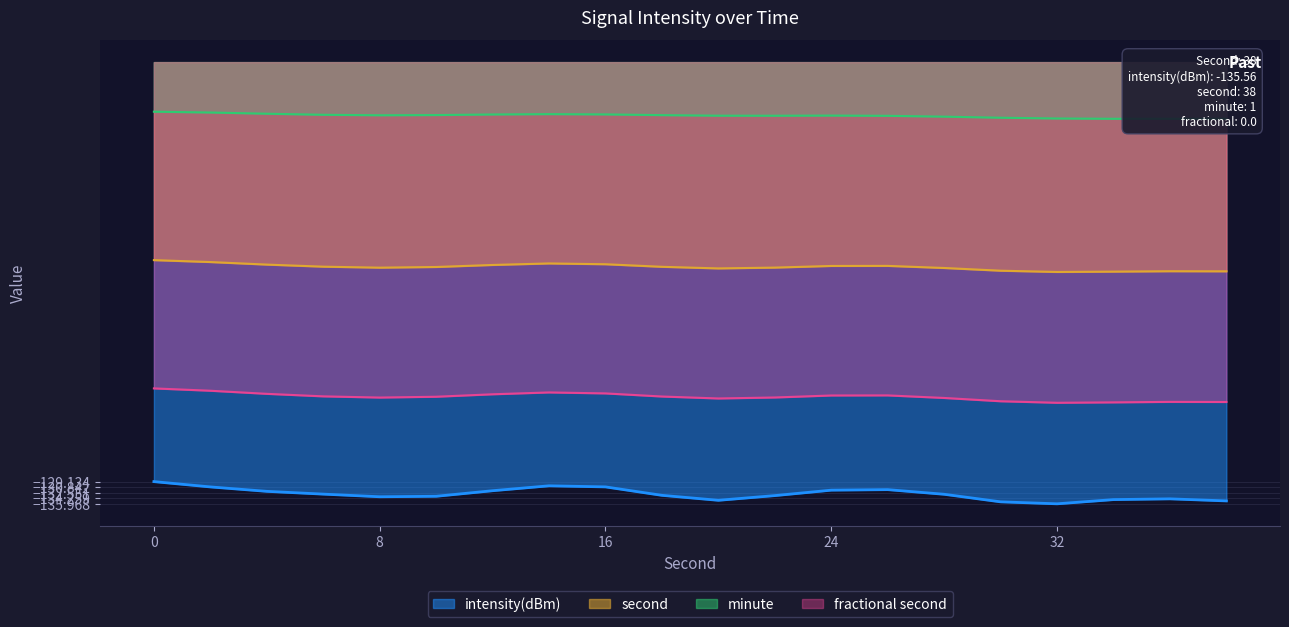

Is the value of second at 34 greater than the value of intensity(dBm) at 28?

Yes